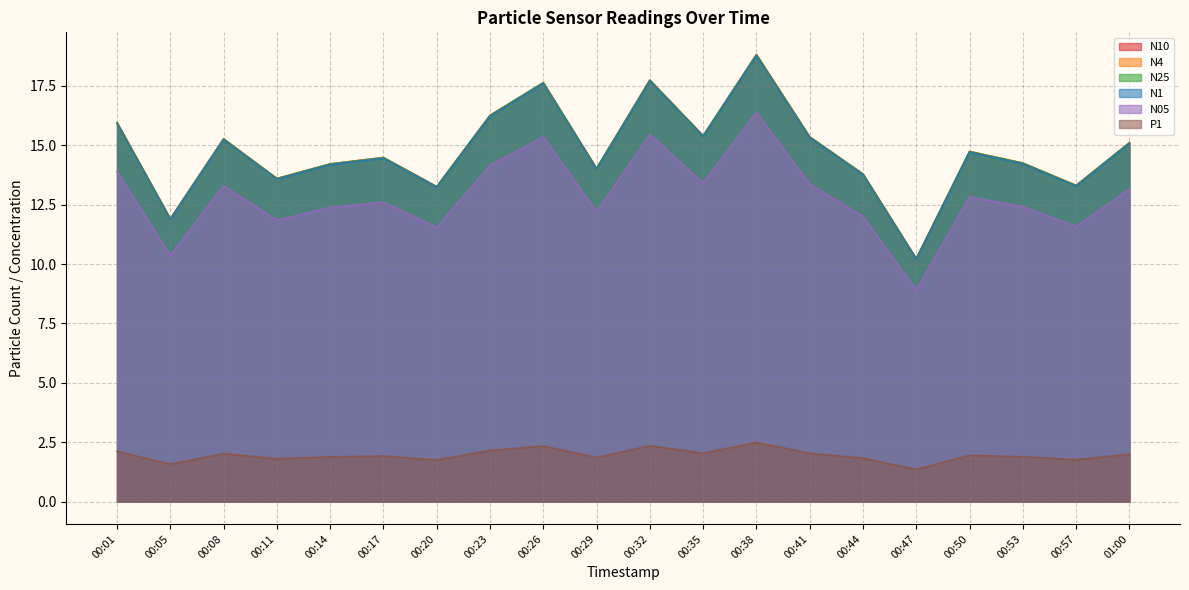

Reading right to left, extract all data points from this chart.

N10: 15.1	13.3	14.3	14.7	10.2	13.8	15.4	18.8	15.4	17.7	14.0	17.6	16.3	13.3	14.5	14.2	13.6	15.3	11.9	16.0
N4: 15.1	13.3	14.2	14.7	10.2	13.8	15.4	18.8	15.4	17.7	14.0	17.6	16.3	13.3	14.5	14.2	13.6	15.3	11.9	16.0
N25: 15.1	13.3	14.2	14.7	10.2	13.8	15.3	18.8	15.4	17.7	14.0	17.6	16.3	13.3	14.5	14.2	13.6	15.3	11.9	15.9
N1: 15.1	13.3	14.2	14.7	10.2	13.8	15.3	18.8	15.4	17.7	14.0	17.6	16.2	13.2	14.5	14.2	13.6	15.2	11.9	15.9
N05: 13.2	11.6	12.4	12.8	8.9	12.0	13.4	16.4	13.4	15.5	12.2	15.4	14.2	11.5	12.6	12.4	11.8	13.3	10.4	13.9
P1: 2.0	1.8	1.9	2.0	1.4	1.8	2.0	2.5	2.0	2.4	1.9	2.3	2.2	1.8	1.9	1.9	1.8	2.0	1.6	2.1